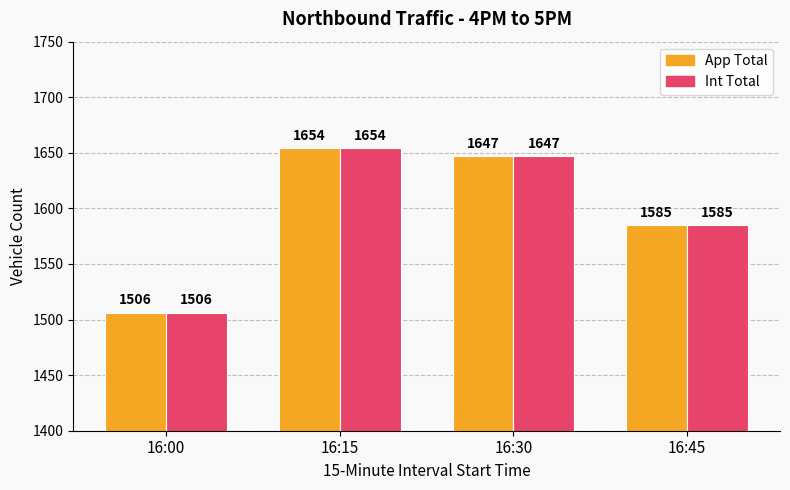

Is the value of Int Total at 16:30 greater than the value of App Total at 16:15?

No